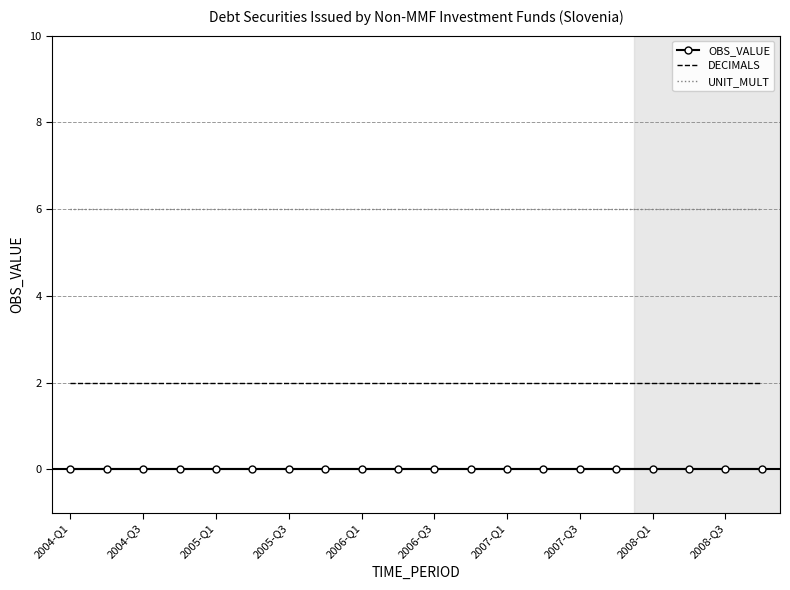

What is the lowest value of the UNIT_MULT series?

6